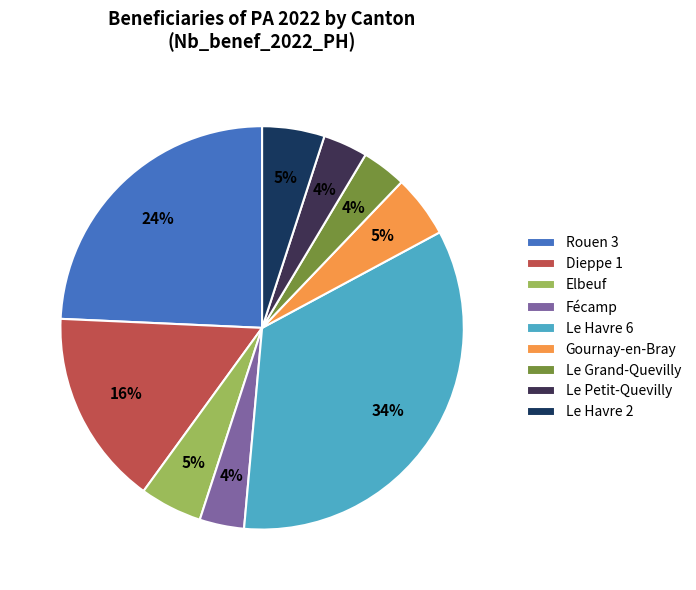

Which slice is the largest?

Le Havre 6